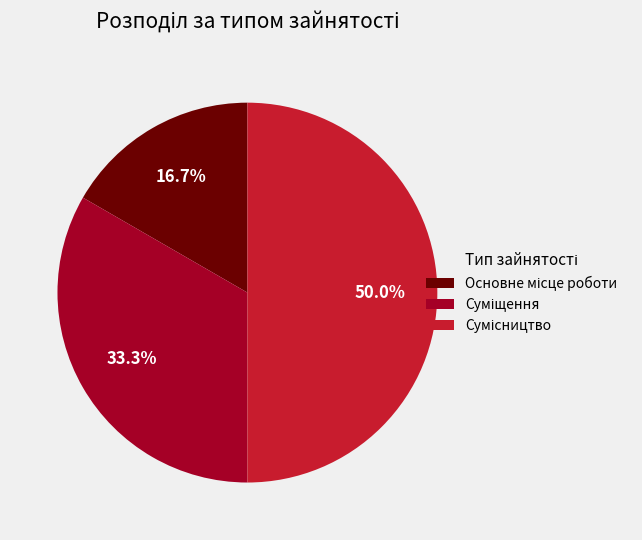

What percentage is the Суміщення slice, to the nearest percent?

33%